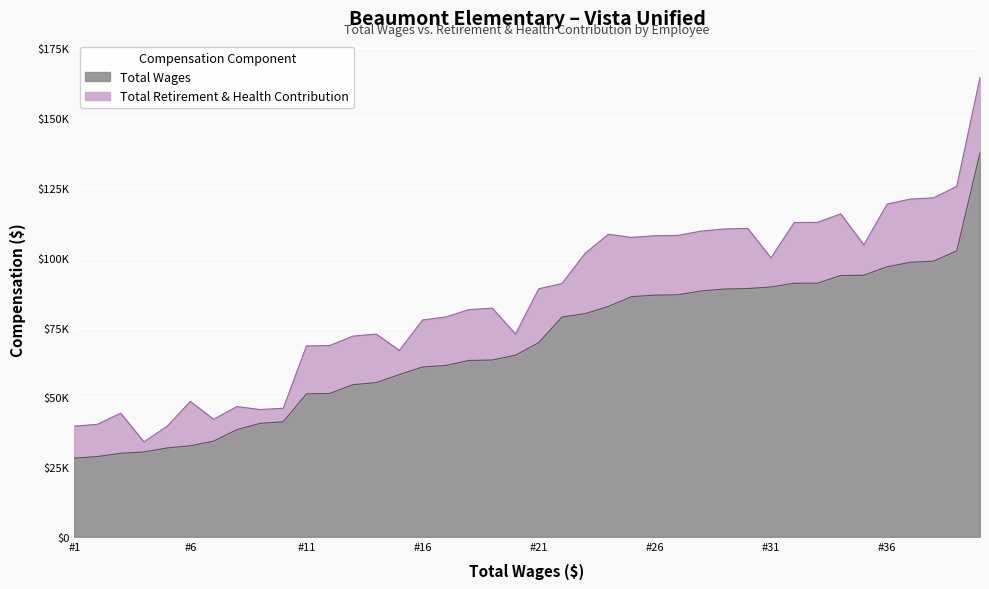

How many values in the Total Wages series are below 69566?

20